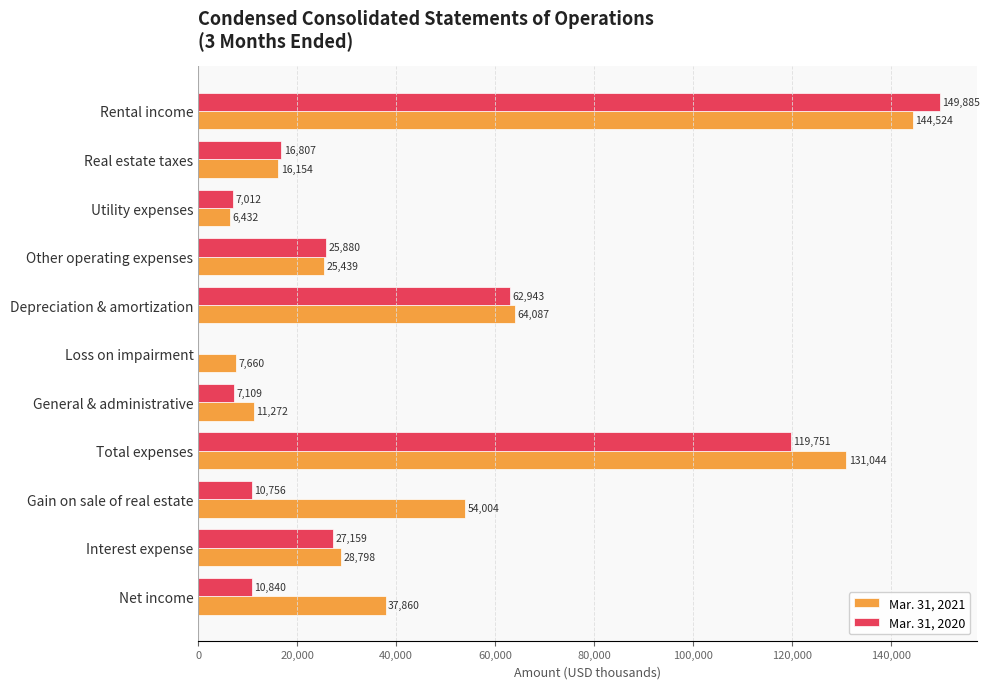

True or false: Mar. 31, 2021 has a value of 26435 at Real estate taxes.

False